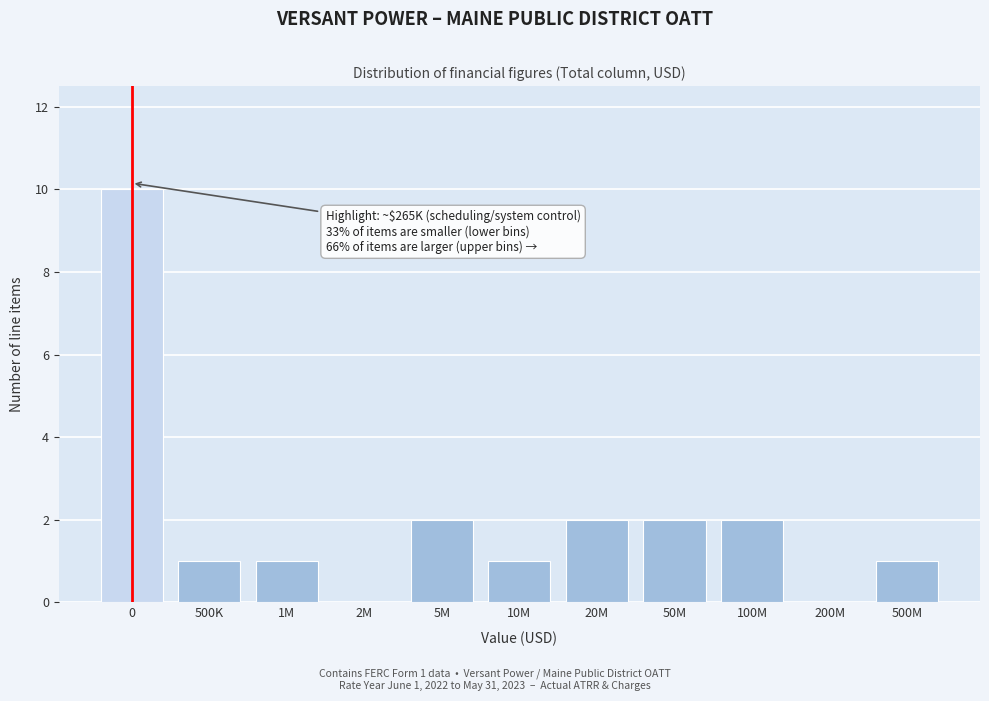

Reading right to left, transcribe all the data shown in this chart.

500M=1	200M=0	100M=2	50M=2	20M=2	10M=1	5M=2	2M=0	1M=1	500K=1	0=10